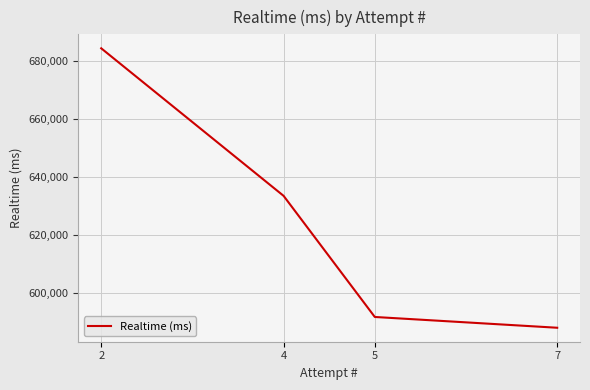

Count the number of categories in the chart.

4